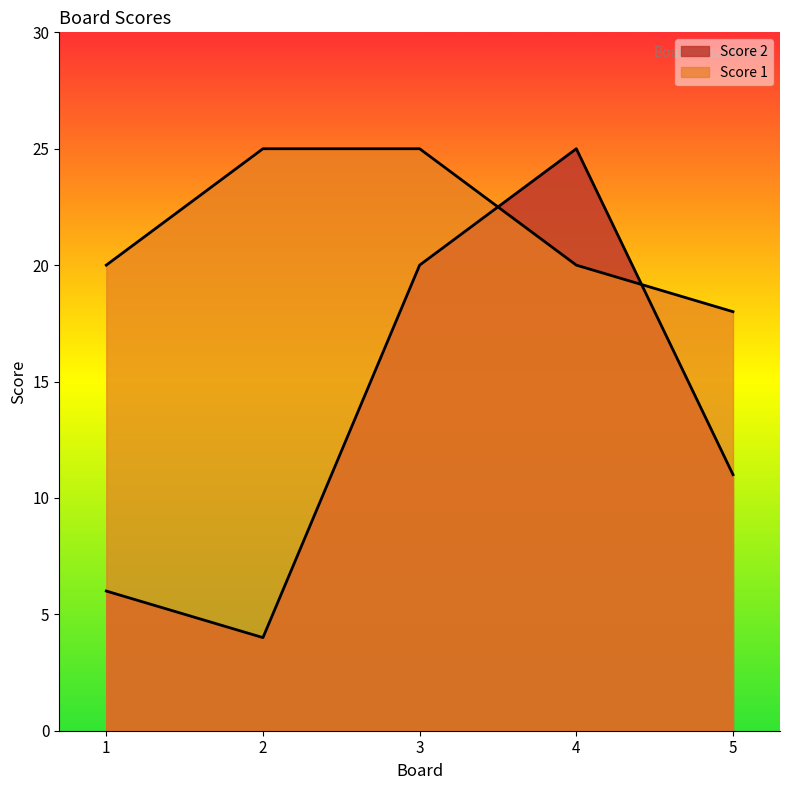

What is the sum of the Score 1 values at 1 and 3?

45